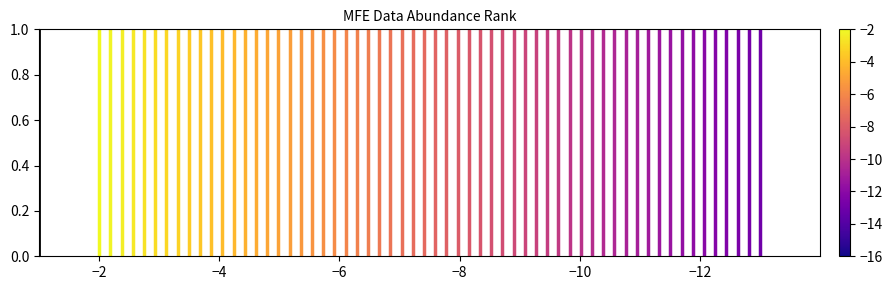

Which series has the largest range (max minus min)?

line_0